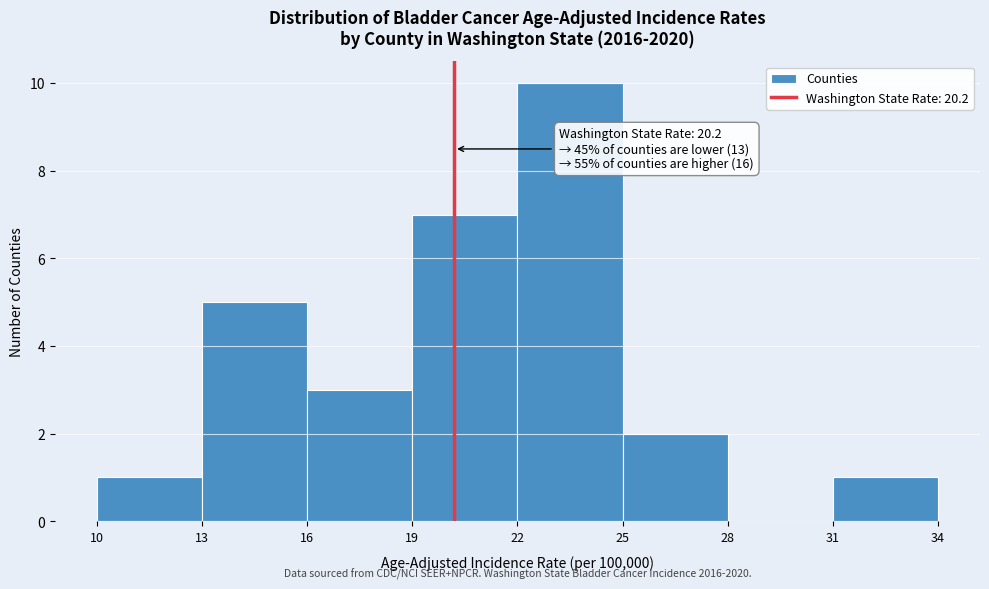

Over which range of the x-axis is the bar tallest?

22 to 25